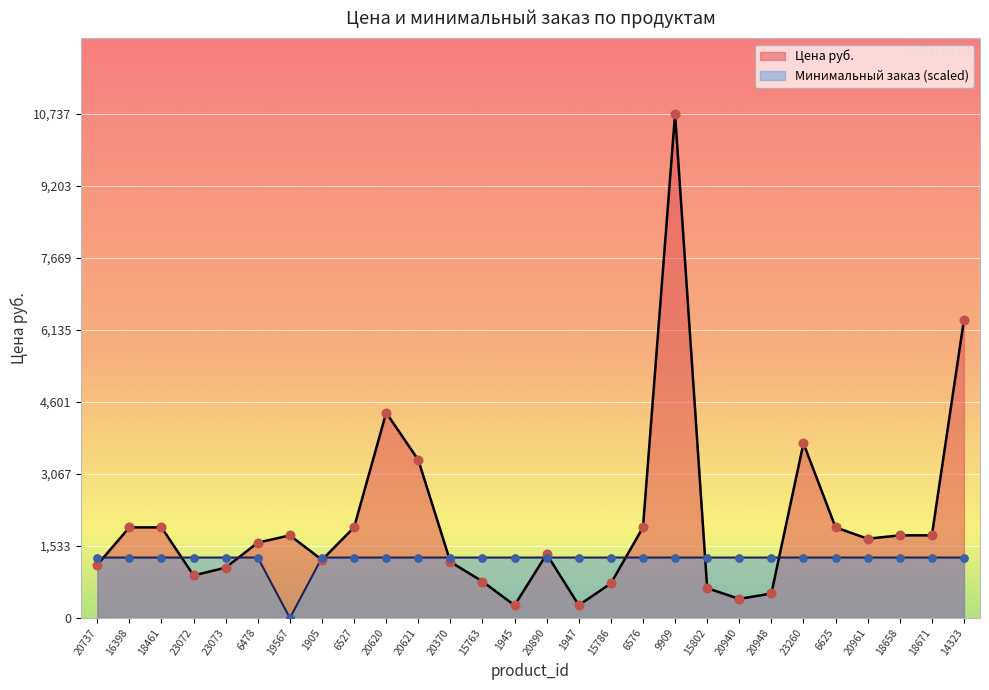

Which series reaches the minimum Y coordinate?

Минимальный заказ